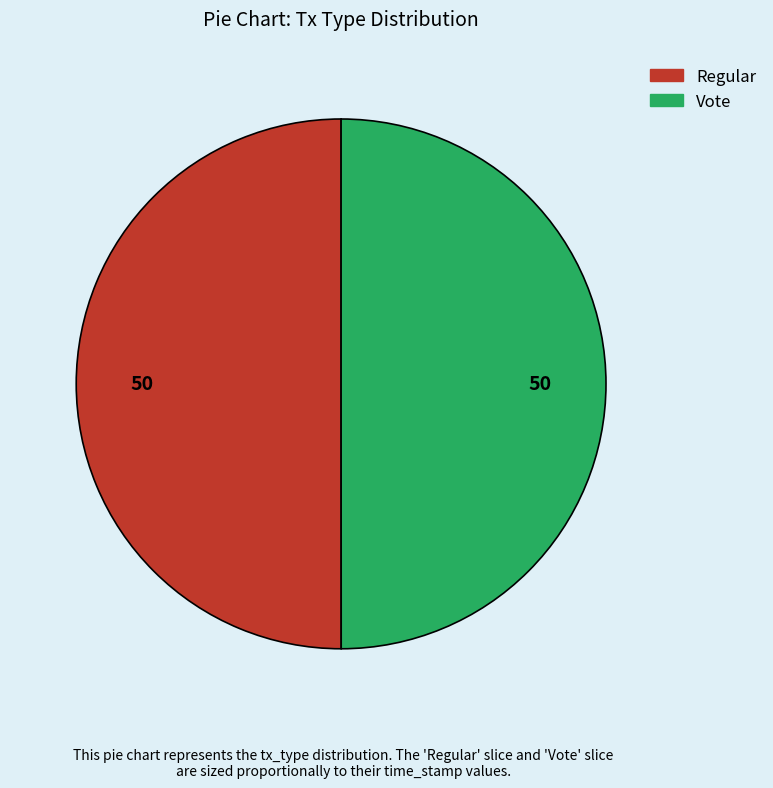

Do Regular and Vote together represent more than half of the pie?

Yes